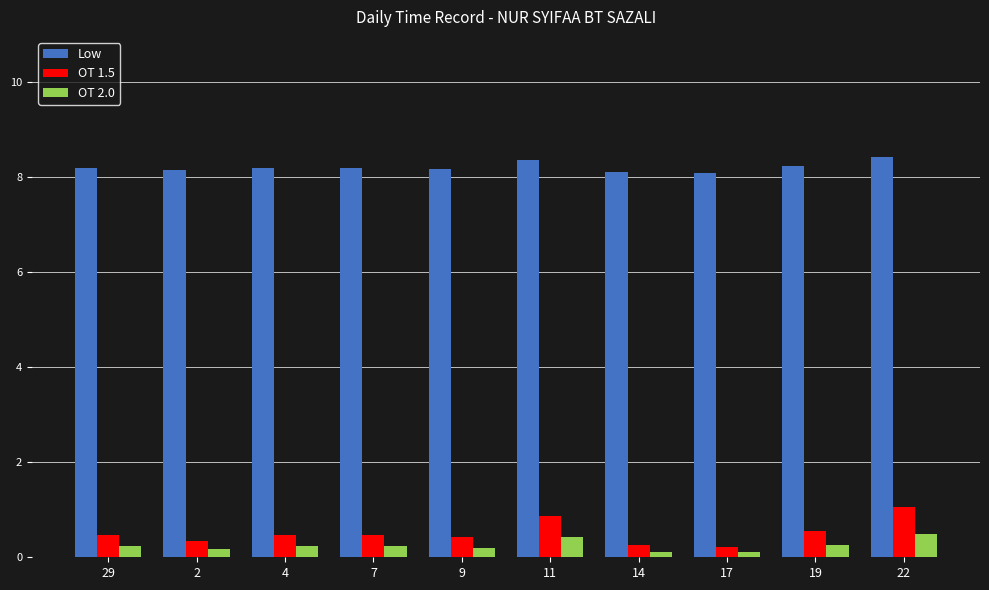

At how many categories does at least one series exceed 2?

10